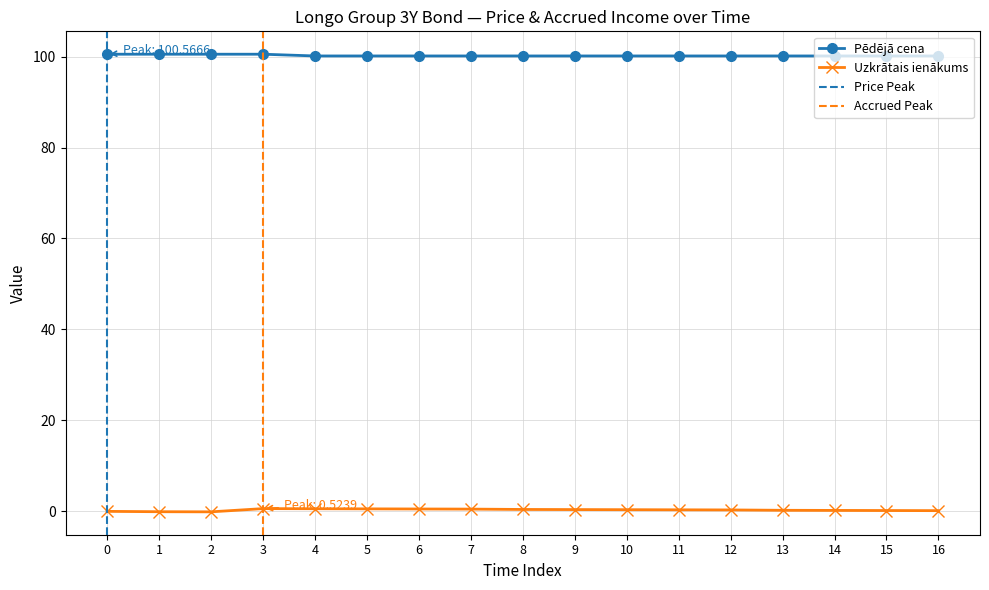

True or false: Pēdējā cena has more than 0 points higher than both neighbors.

False